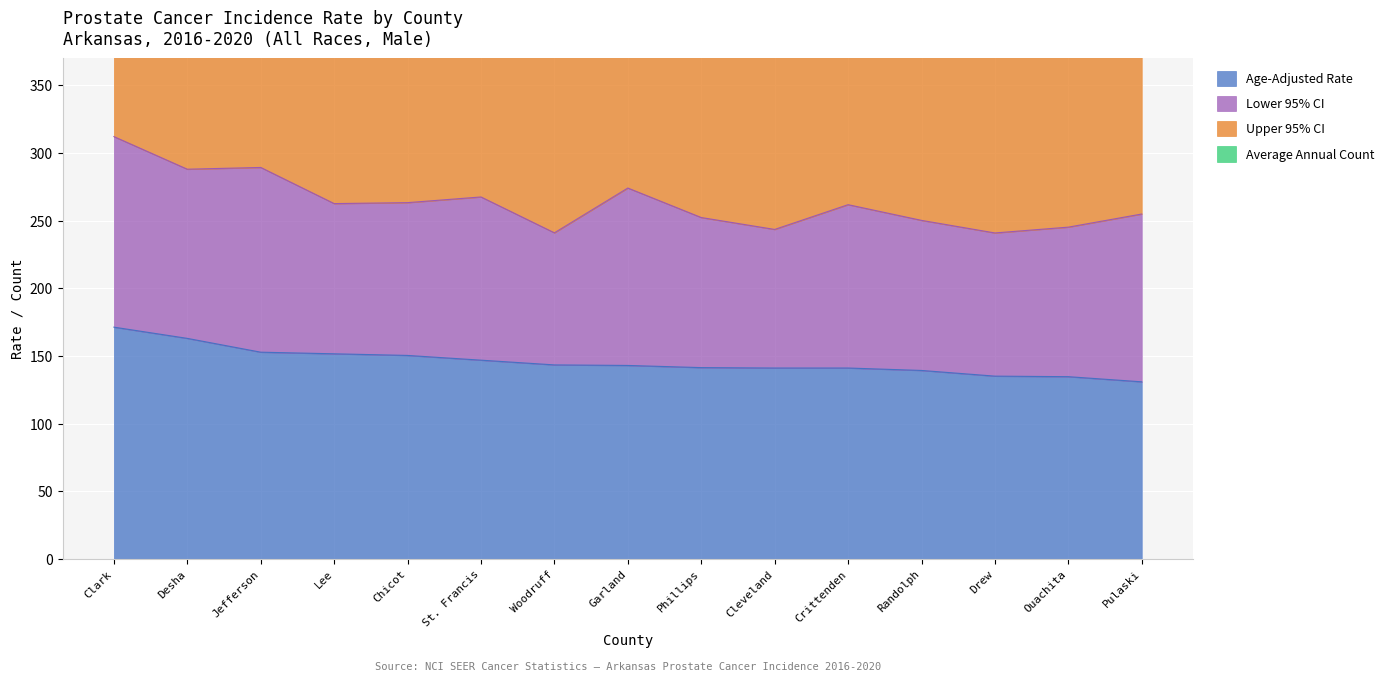

Is it true that Upper 95% CI equals 137.8 at Pulaski?

True